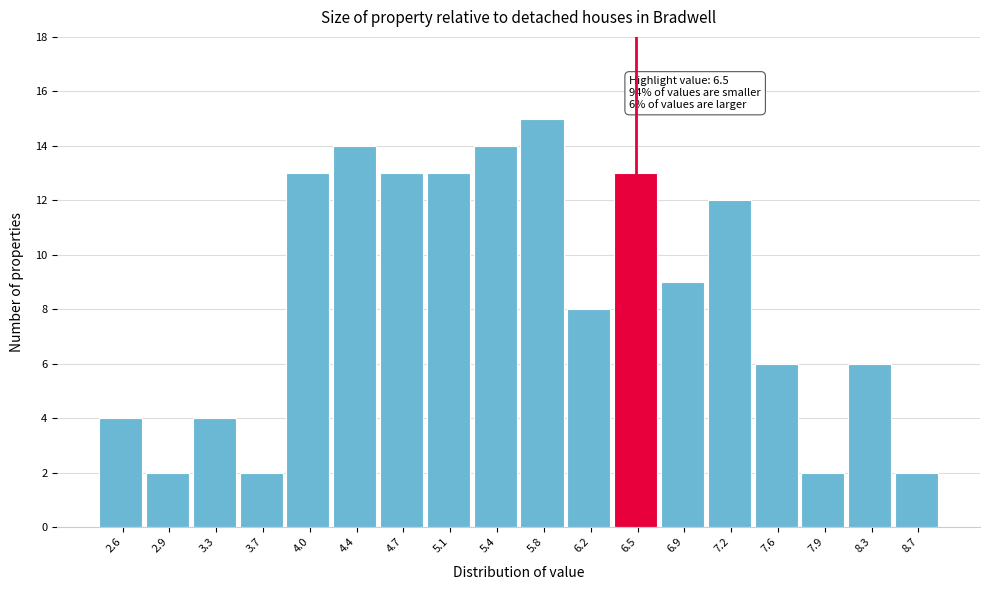

Over which range of the x-axis is the bar tallest?

5.60 to 5.95